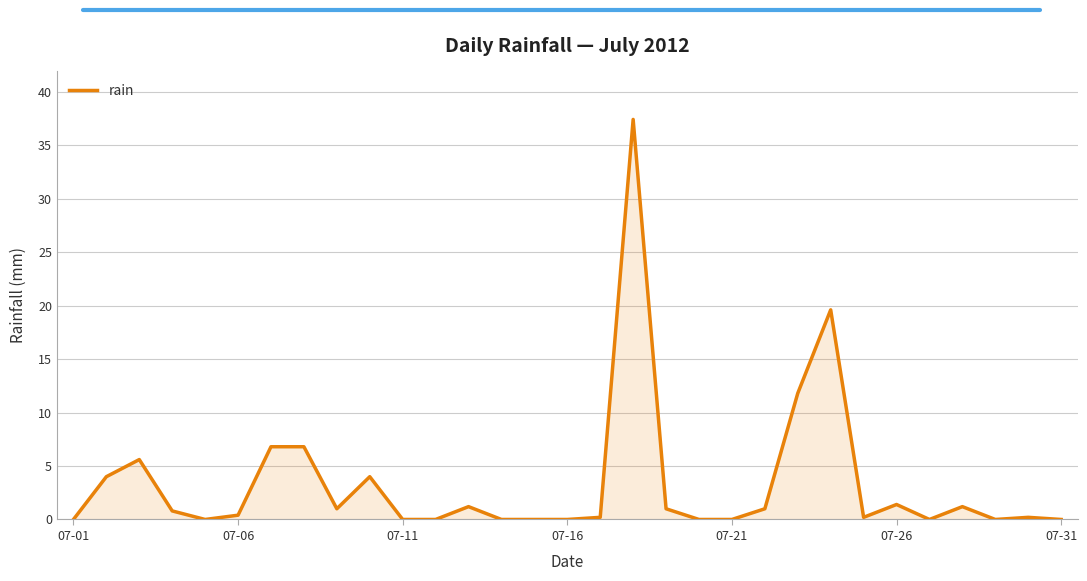

What is the greatest value displayed?

37.4